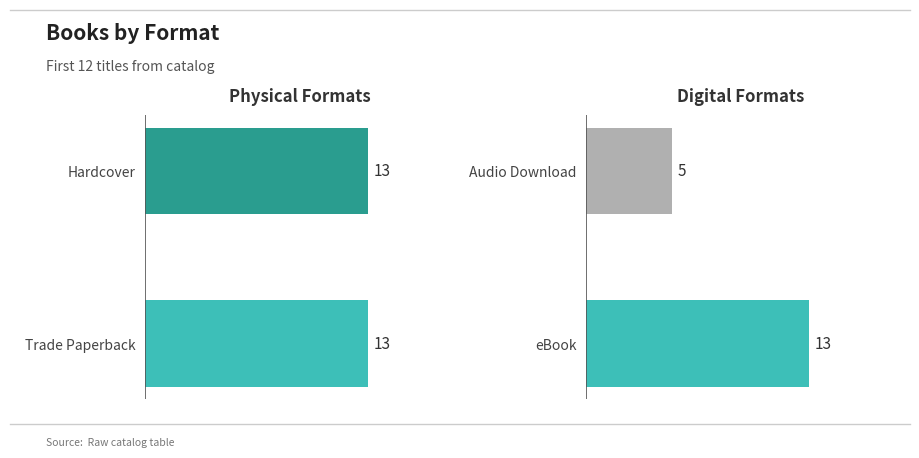

Which series has the widest spread of values?

Trade Paperback